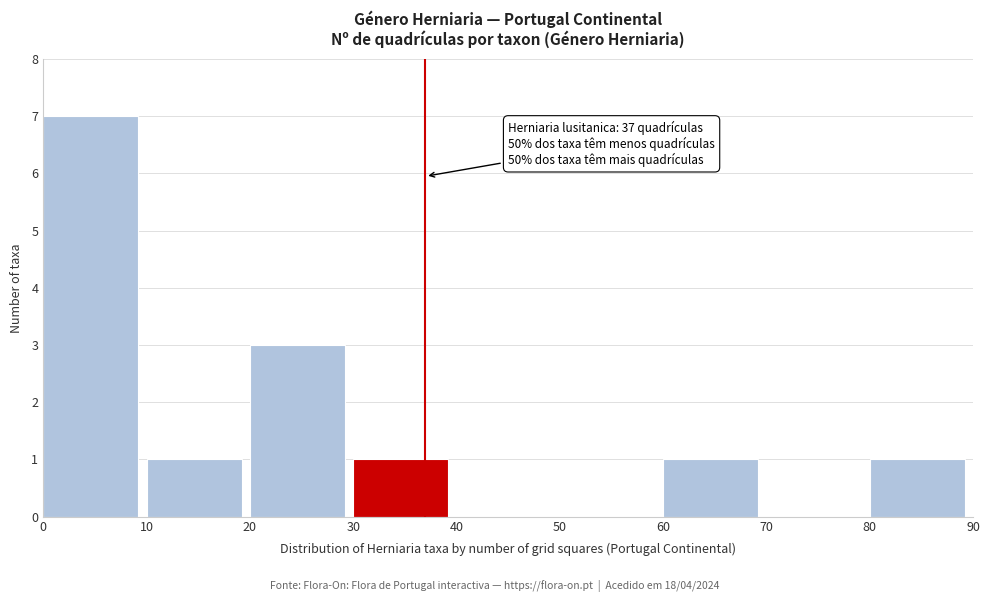

Which range on the x-axis has the tallest bar?

0 to 10